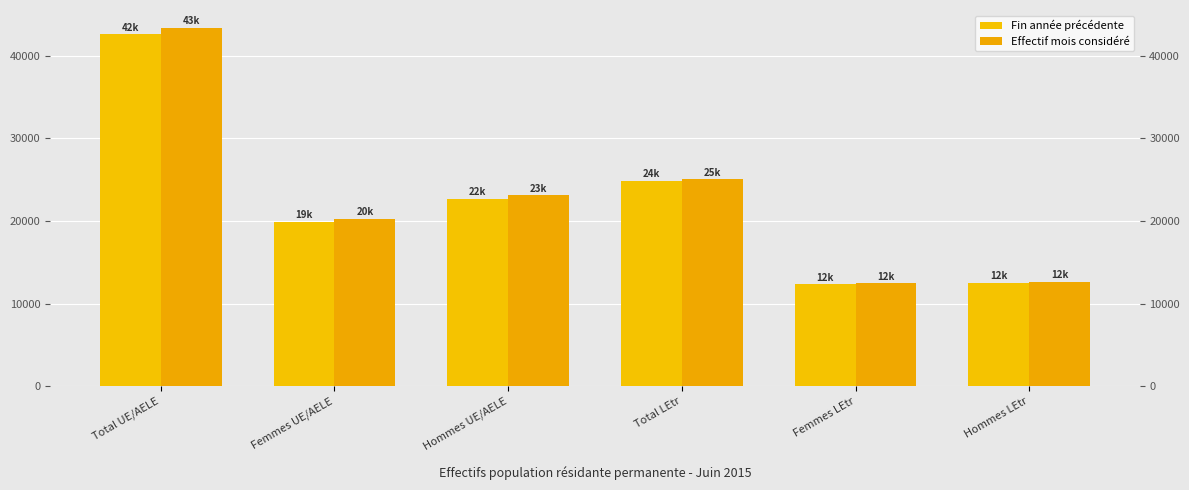

What are all the series names shown in the legend?

Fin année précédente, Effectif mois considéré